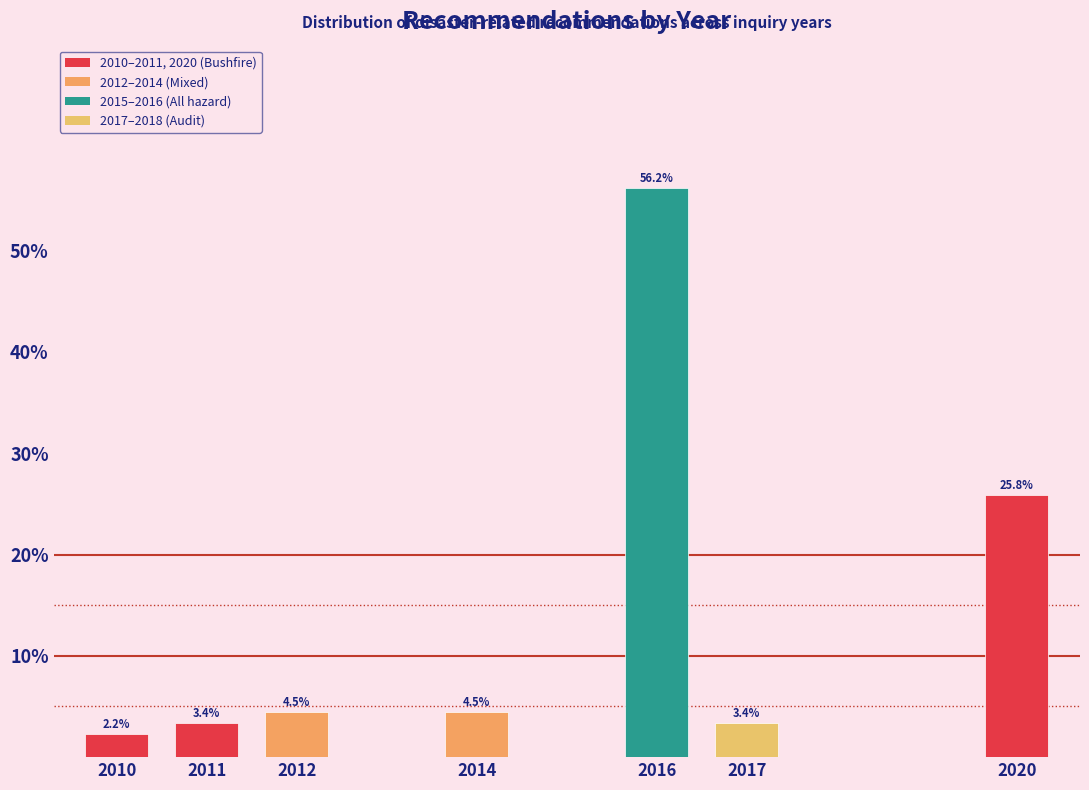

Reading left to right, extract all data points from this chart.

2.2	3.4	4.5	4.5	56.2	3.4	25.8